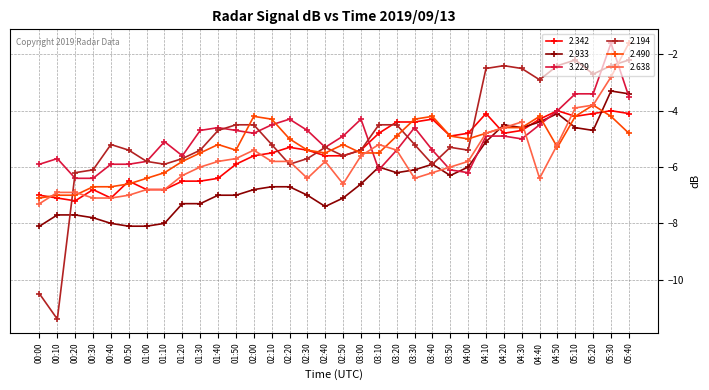

Between 00:20 and 02:20, which series saw the biggest shift?

3.229